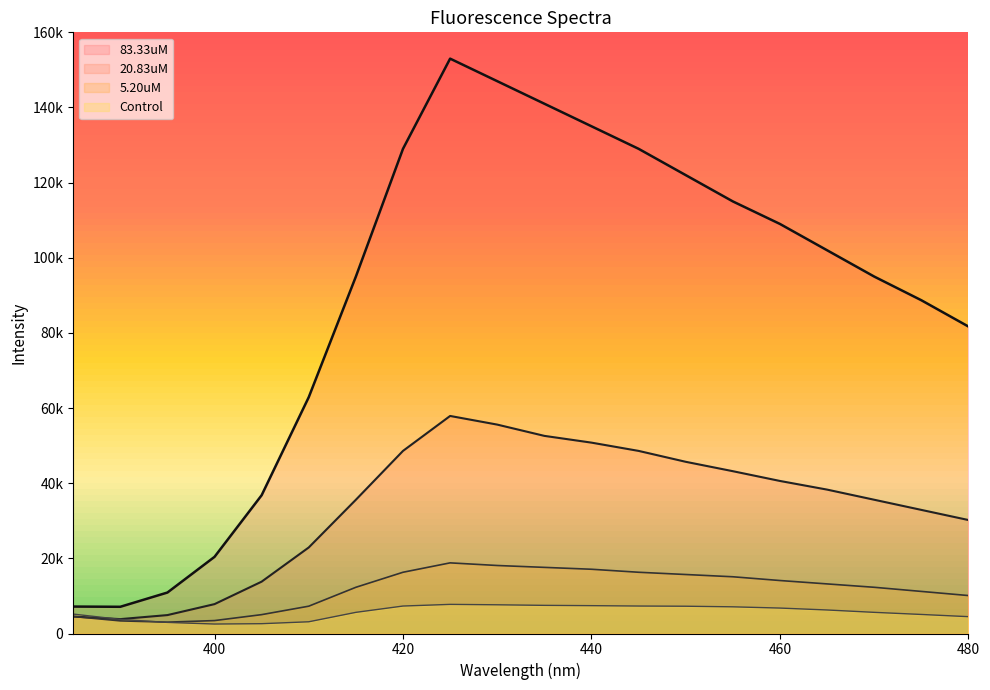

Is the value of Control at 450 greater than the value of 83.33uM at 460?

No